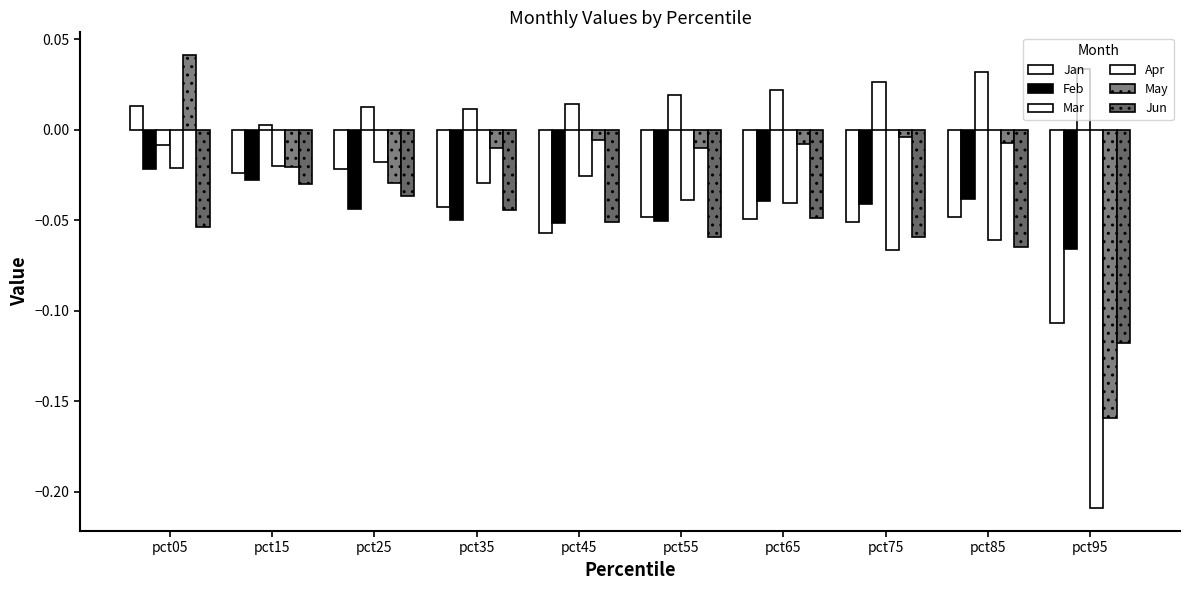

How many values in Jan are above zero?

1